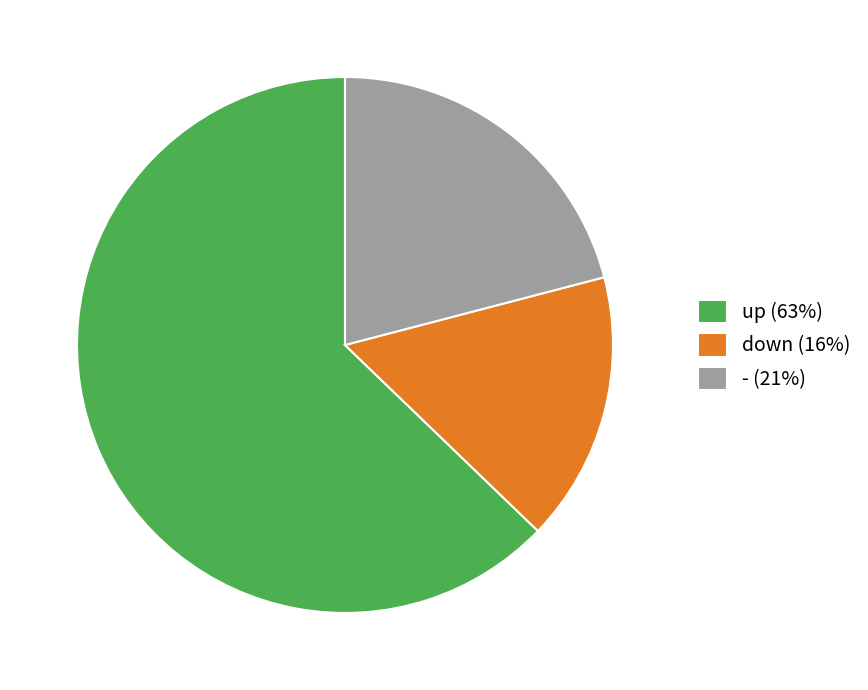

Does - account for over 50% of the chart?

No